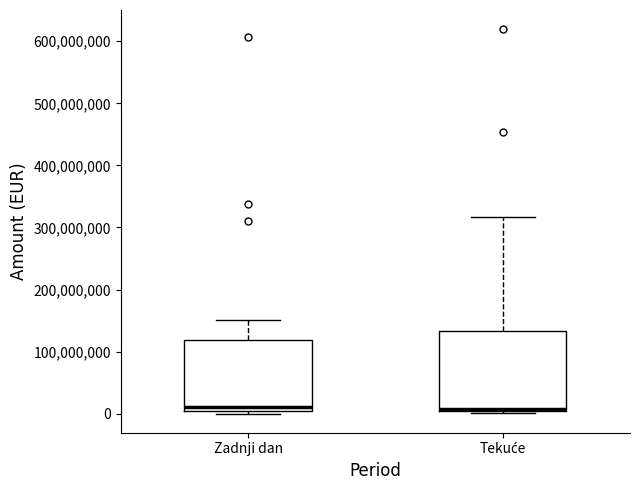

Reading left to right, read every box against the y-axis: the position of its median line, the range the box covers, and the ends of its whiskers. The values are not printed on the chart, so give them approximately, as read against the axis.

Zadnji dan: median 10000000, box 0 to 120000000, whiskers 0 (just below the box's lower edge) to 150000000
Tekuće: median 10000000, box 0 to 130000000, whiskers 0 (just below the box's lower edge) to 320000000